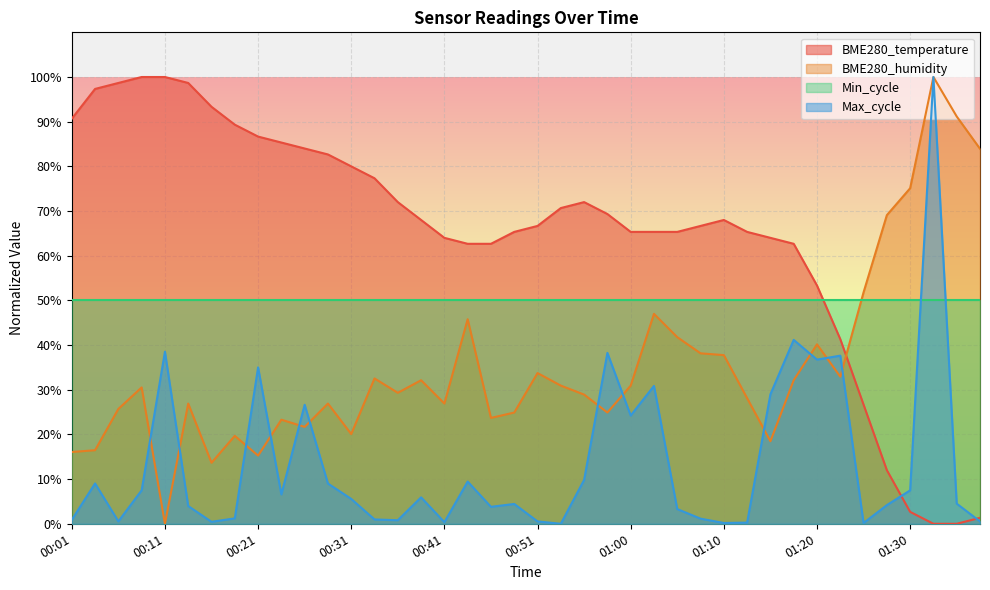

Between which two adjacent categories do BME280_humidity and BME280_temperature first intersect?

01:22 and 01:25